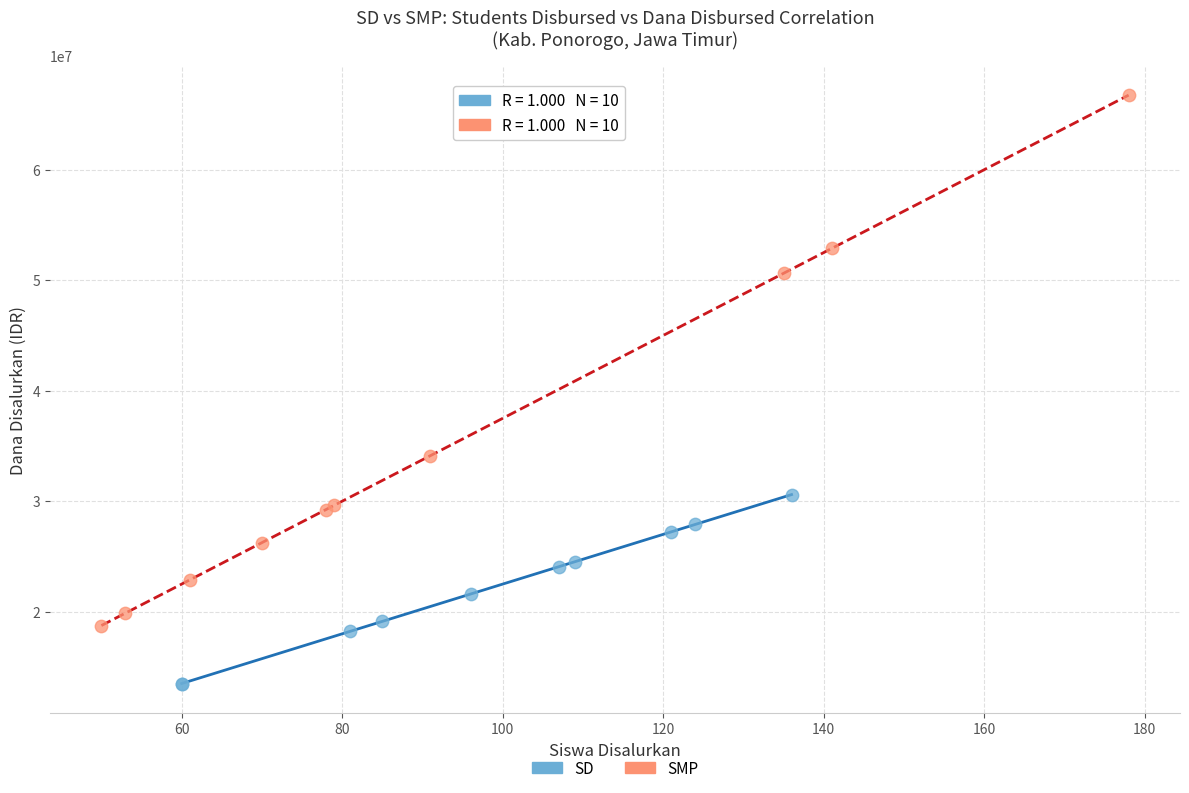

Which series has the widest spread of Y values?

SMP